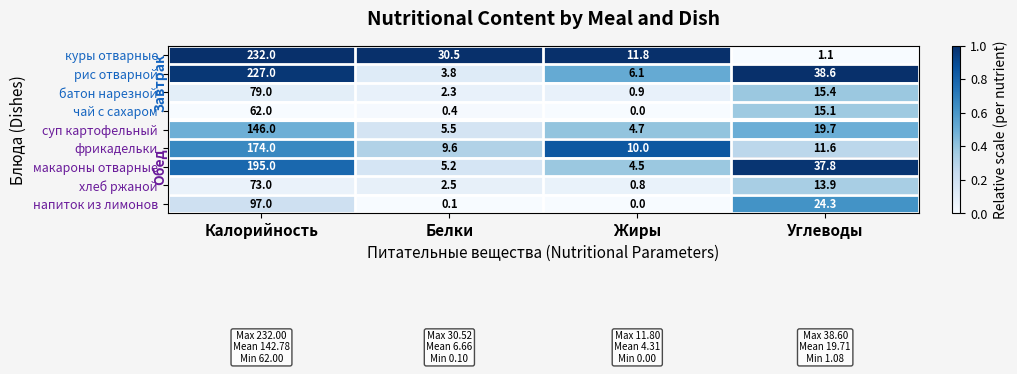

What is the total value across all series at Калорийность?

1285.0